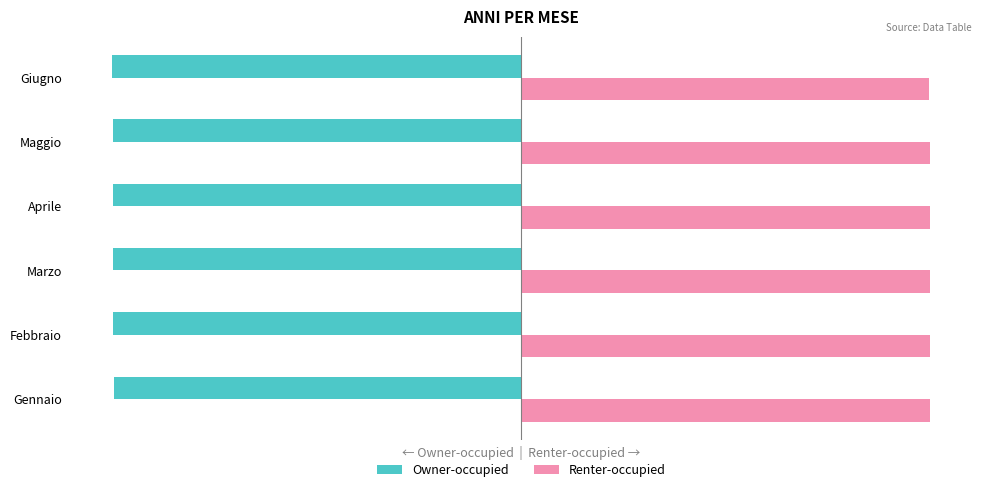

List the series in order of their overall mean, highest first.

Renter-occupied, Owner-occupied